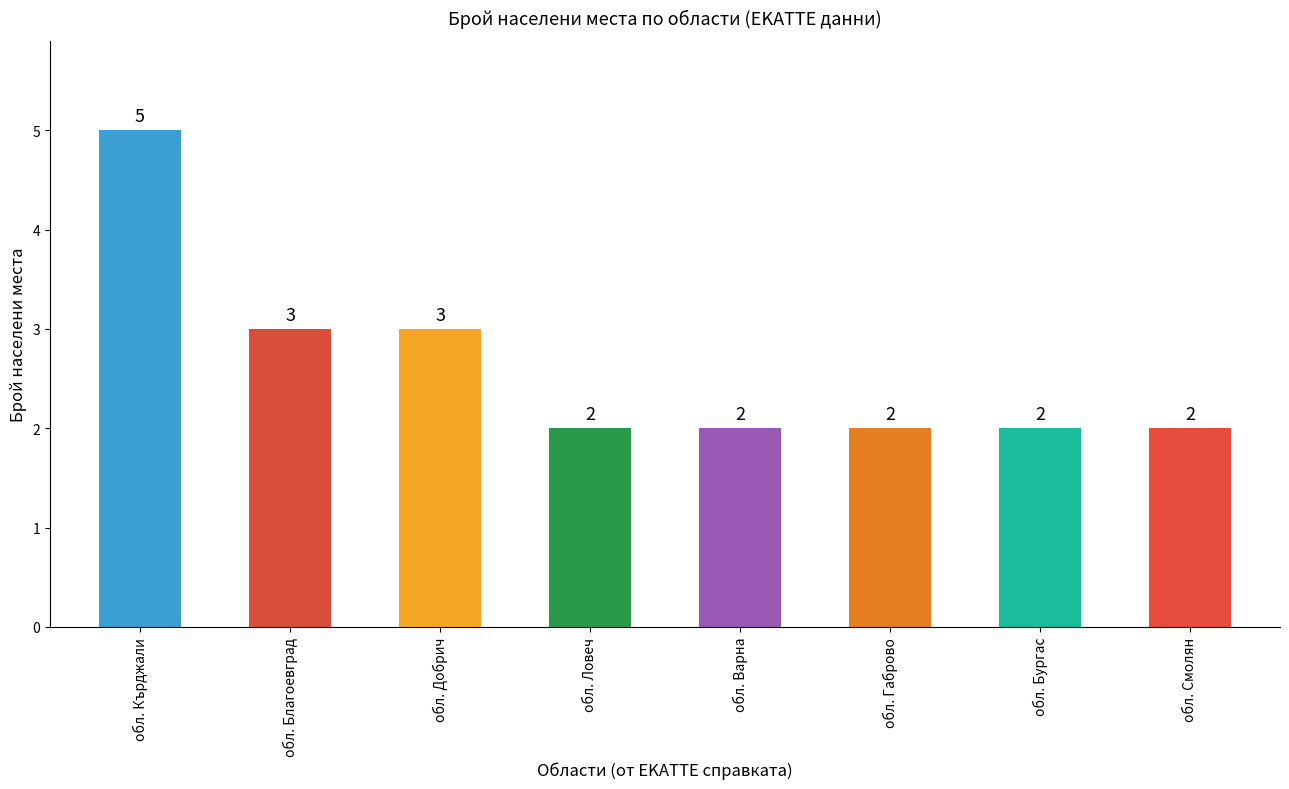

Are the bars horizontal?

No